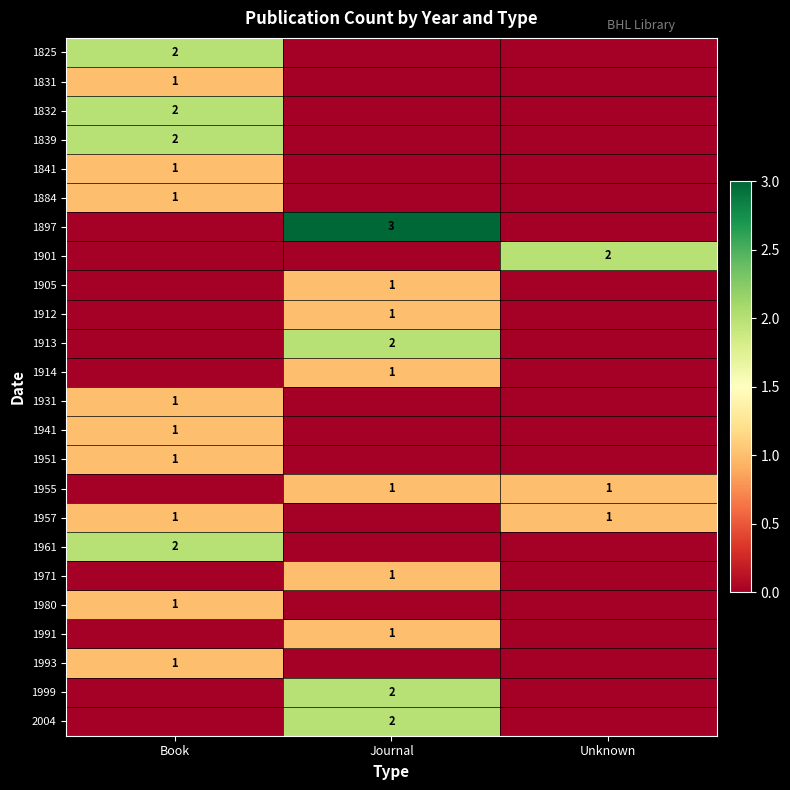

The value of 1991 at Journal is 1. True or false?

True